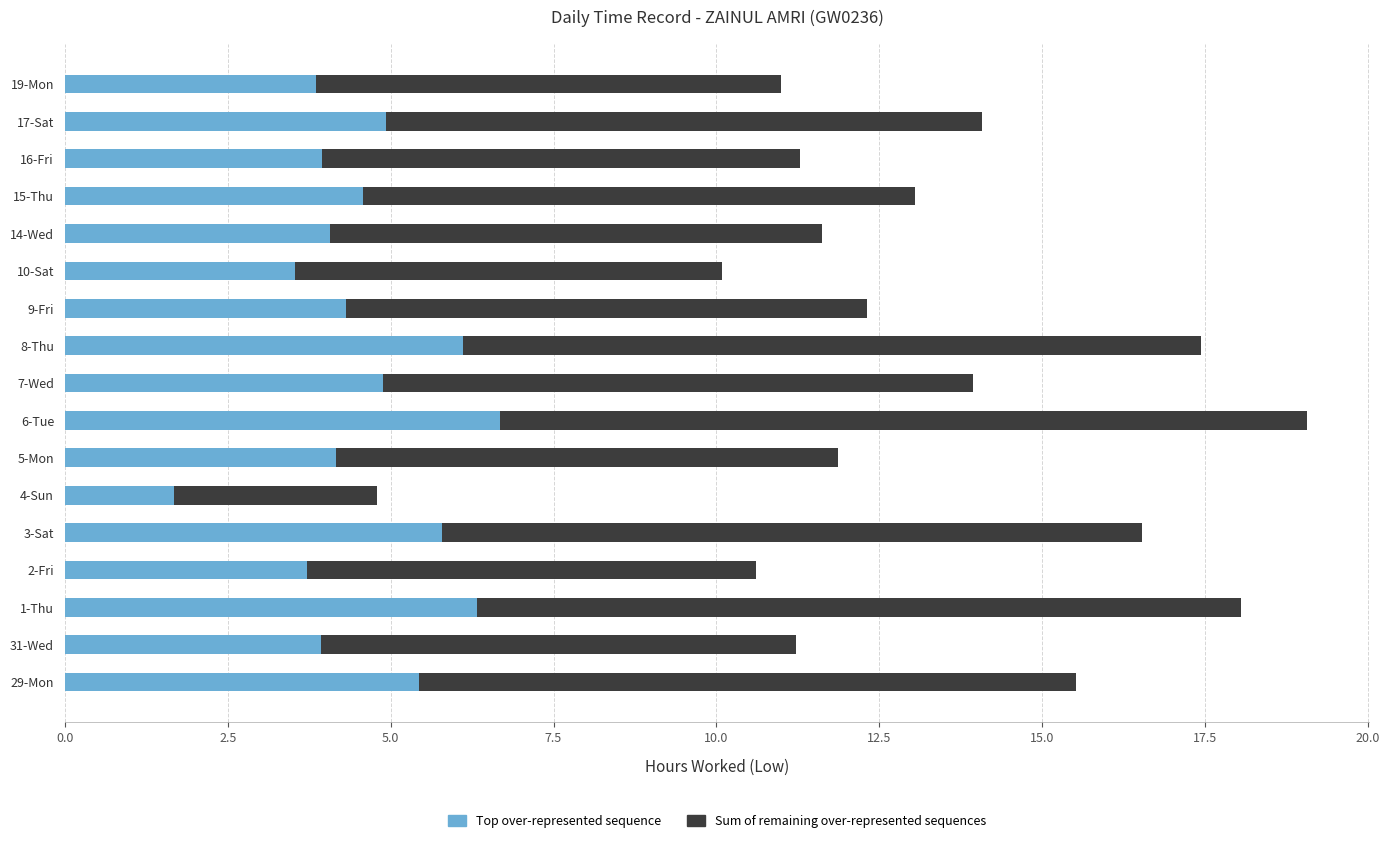

At which category is the sum across all series the highest?

6-Tue